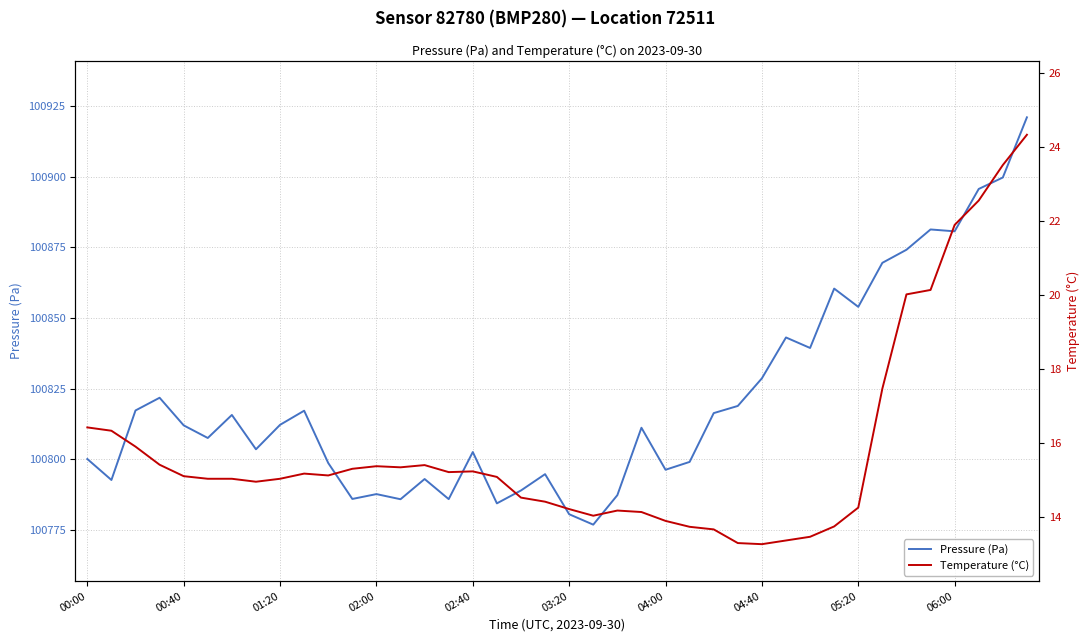

Which category has the highest value across all series?

39